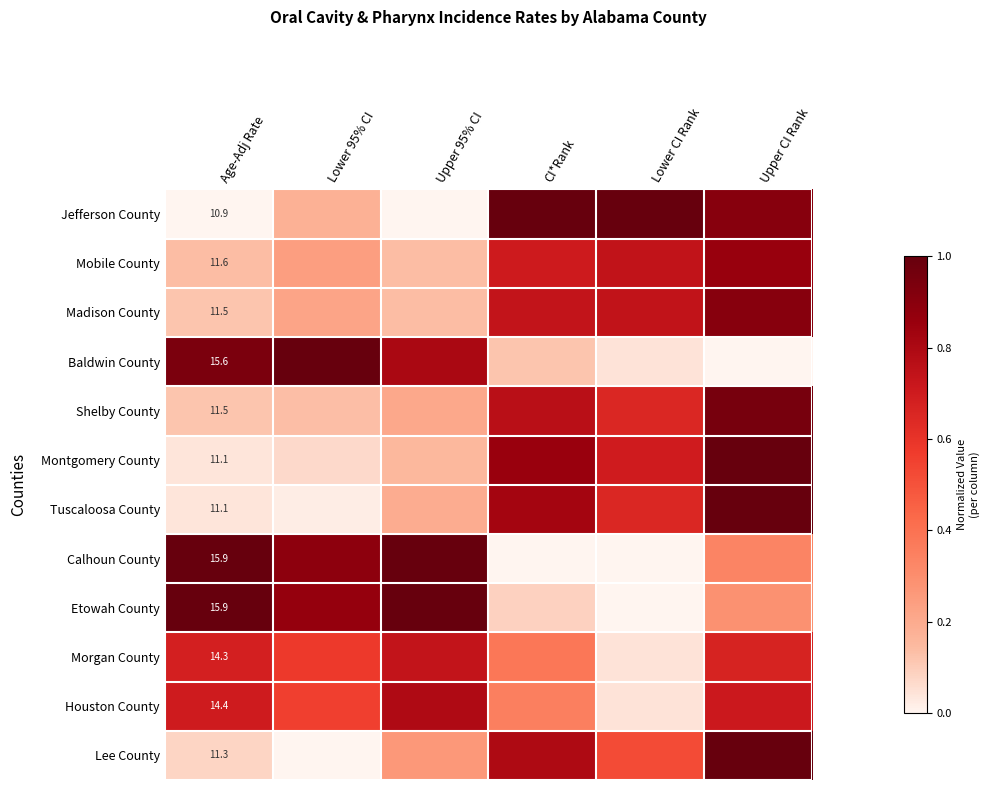

Is the value of Madison County at Age-Adj Rate greater than the value of Montgomery County at Lower 95% CI?

Yes